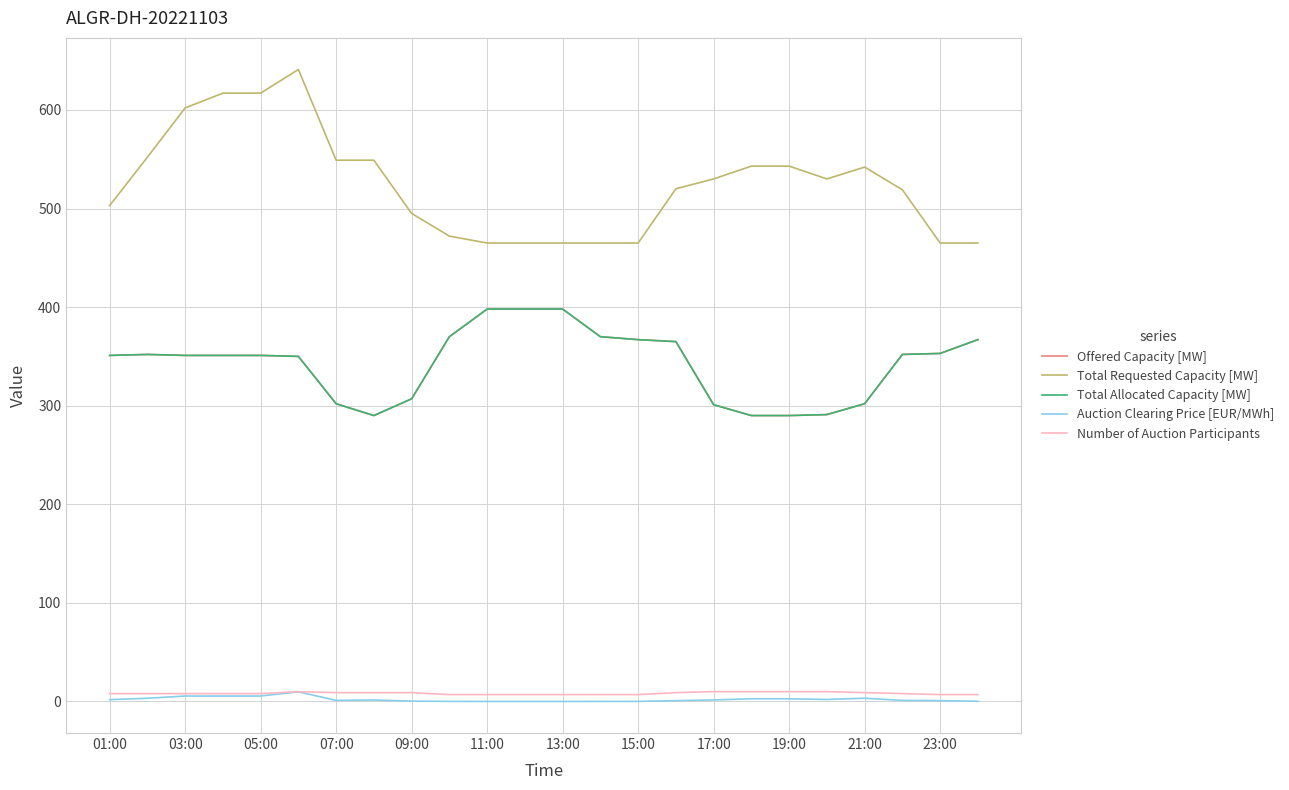

What is the minimum value for Total Requested Capacity [MW]?

465.0